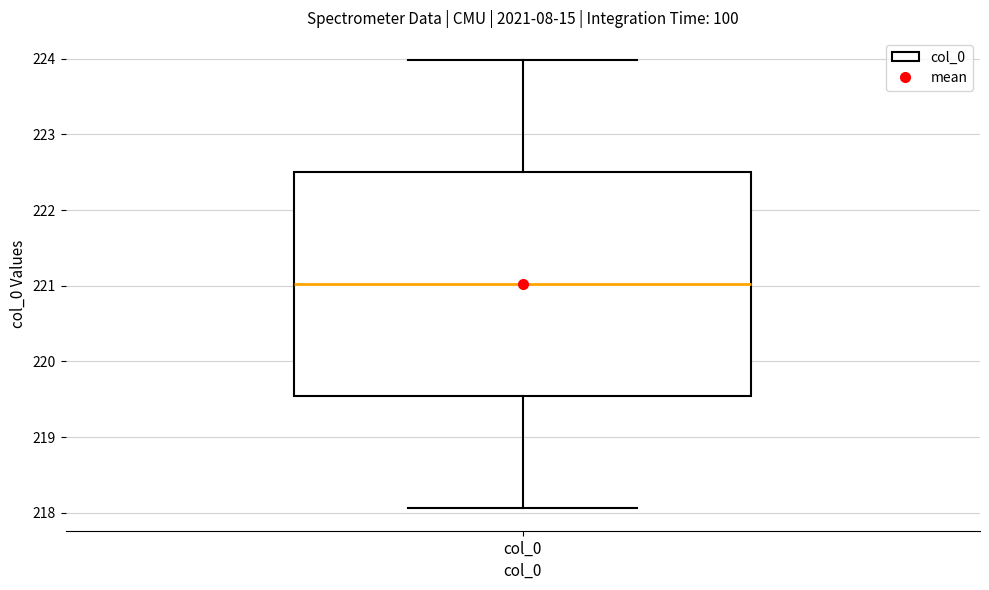

Read this box plot against the y-axis: the position of the median line, the range covered by the box, and the ends of both whiskers. The values are not printed on the chart, so give them approximately, as read against the axis.

median 221.0, box 219.5 to 222.5, whiskers 218.1 to 224.0